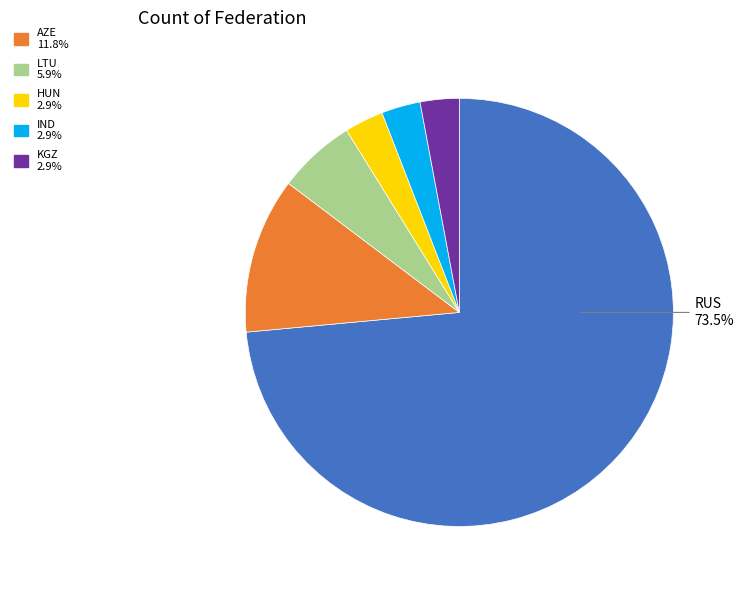

Does any single category account for the majority?

Yes